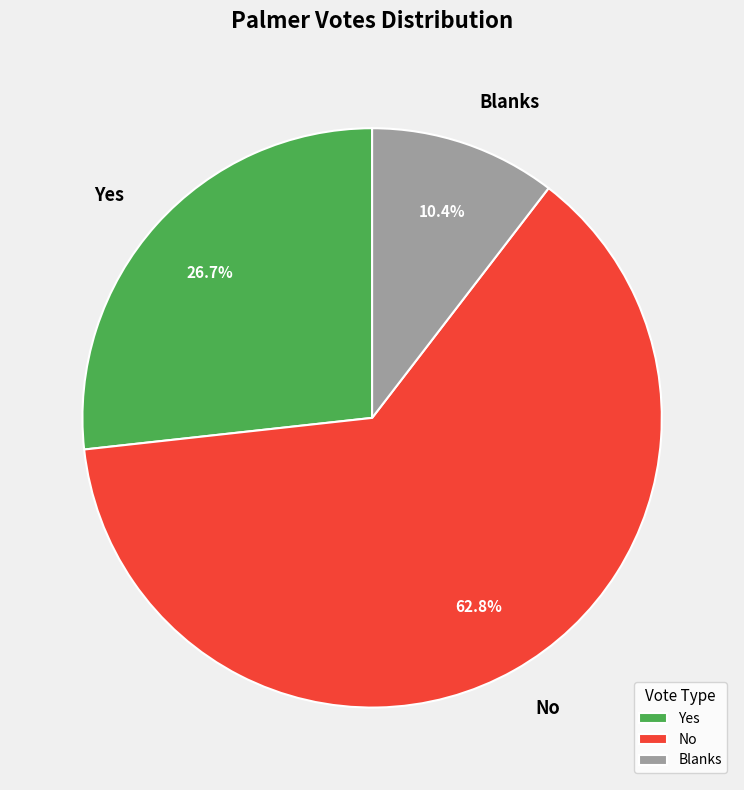

Count the number of slices in the pie.

3